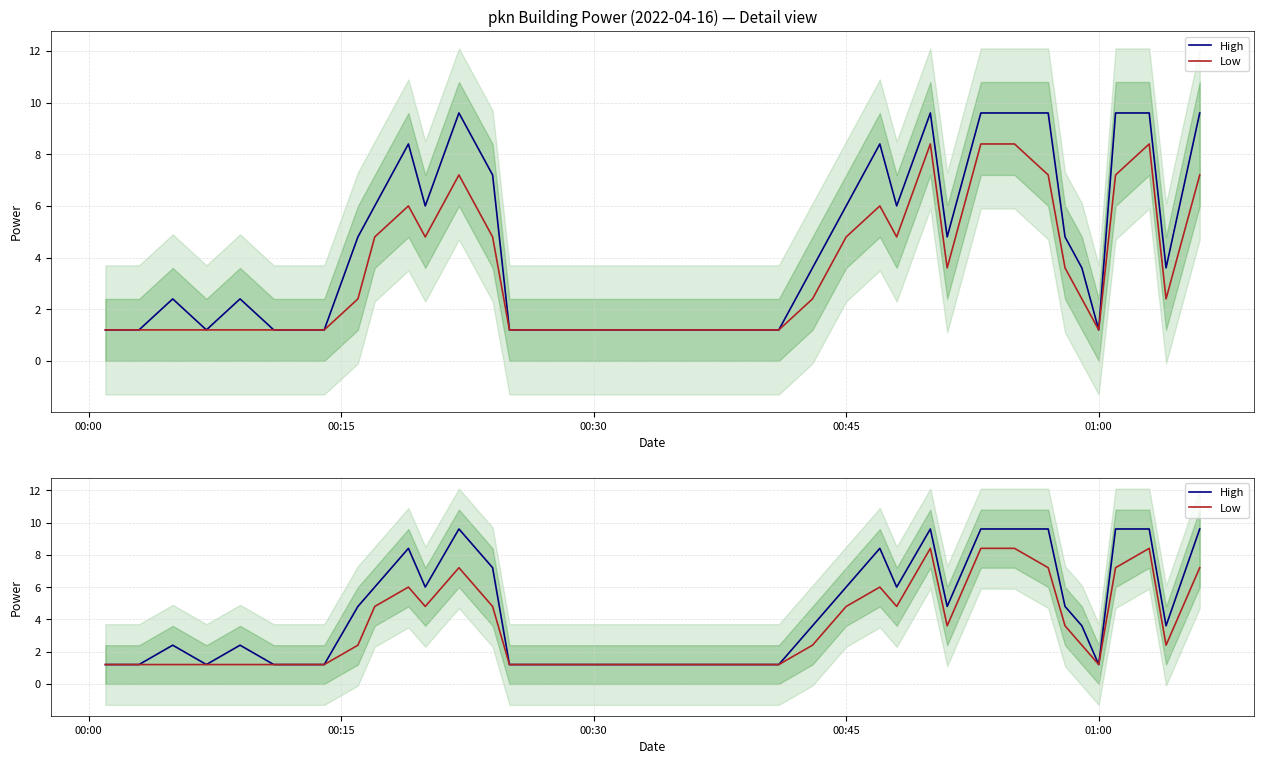

What is the difference between the second highest and minimum values in the Low series?

7.2